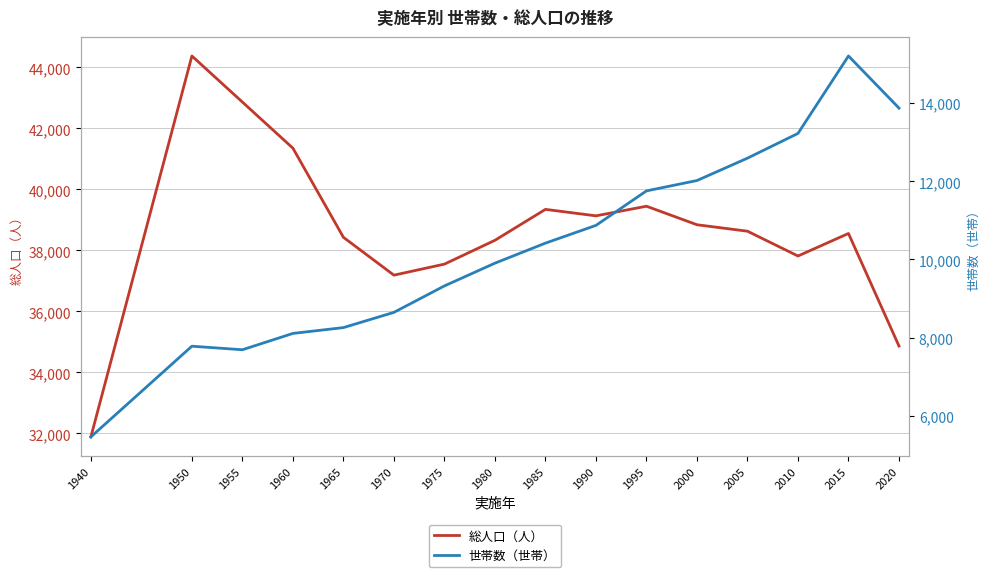

List the series in order of their overall mean, highest first.

総人口（人）, 世帯数（世帯）